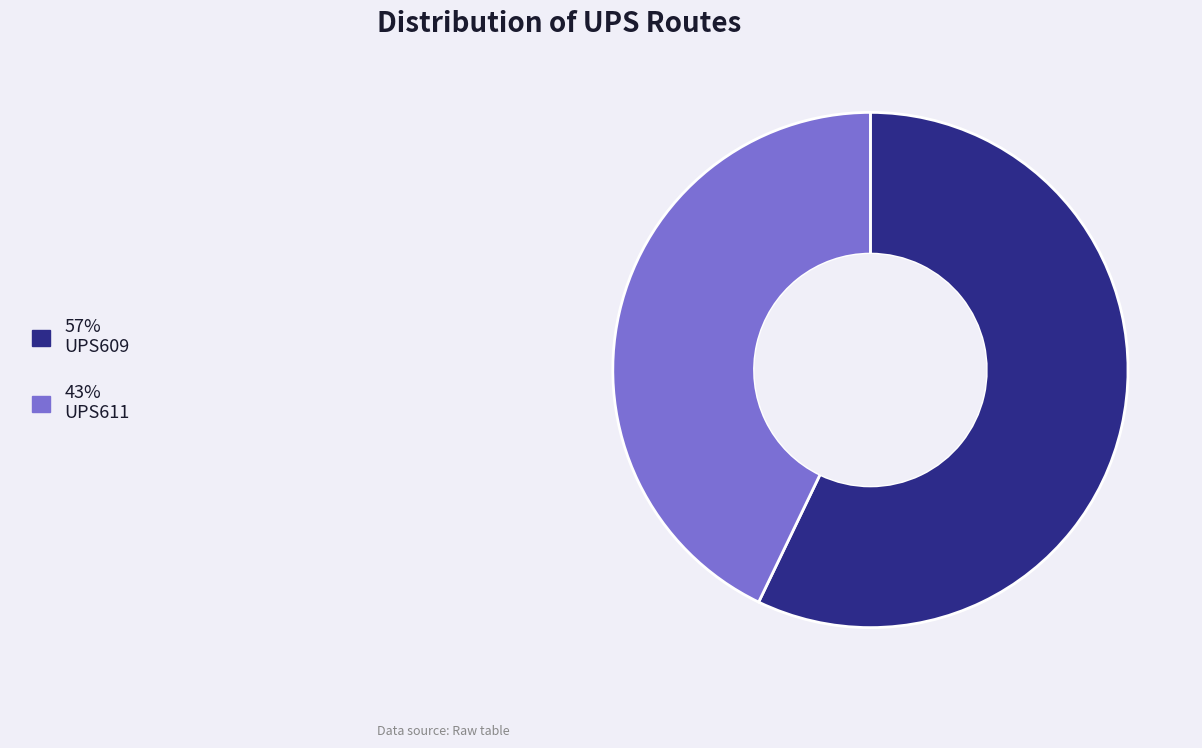

Is there any slice that represents more than half of the pie?

Yes